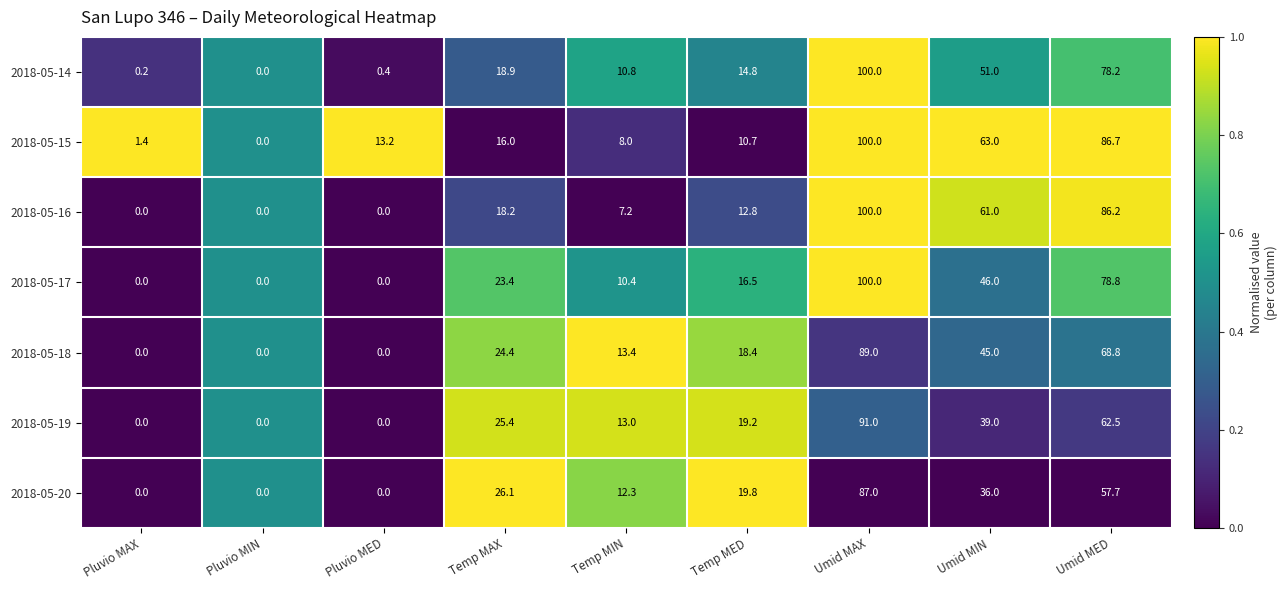

The 2018-05-18 series shows 50.7 at Pluvio MED. True or false?

False